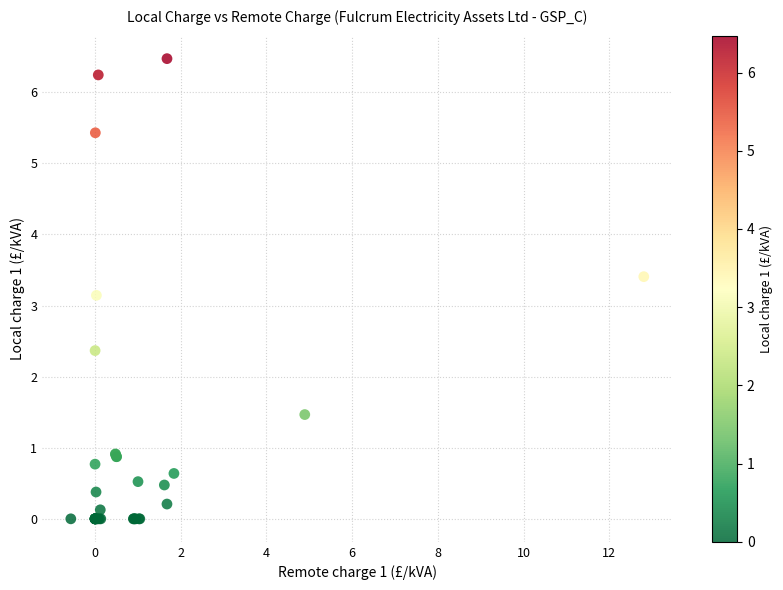

What Y value in the scatter plot is closest to 3?

3.1